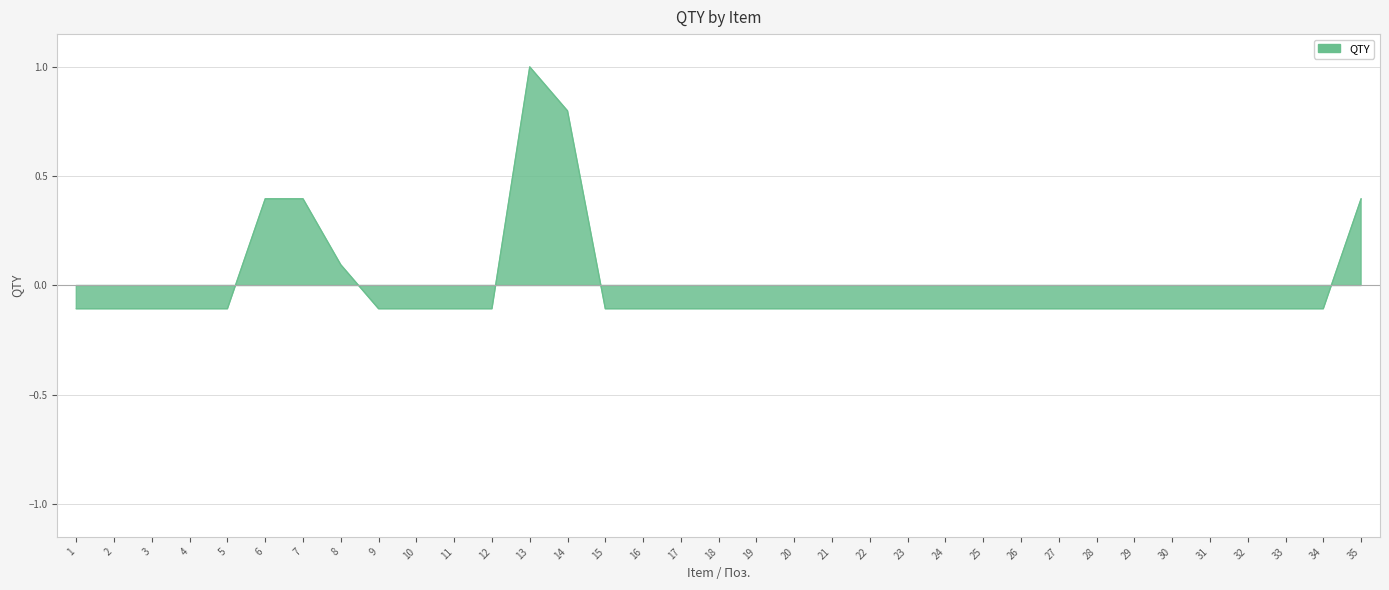

How many values are below 0?

29